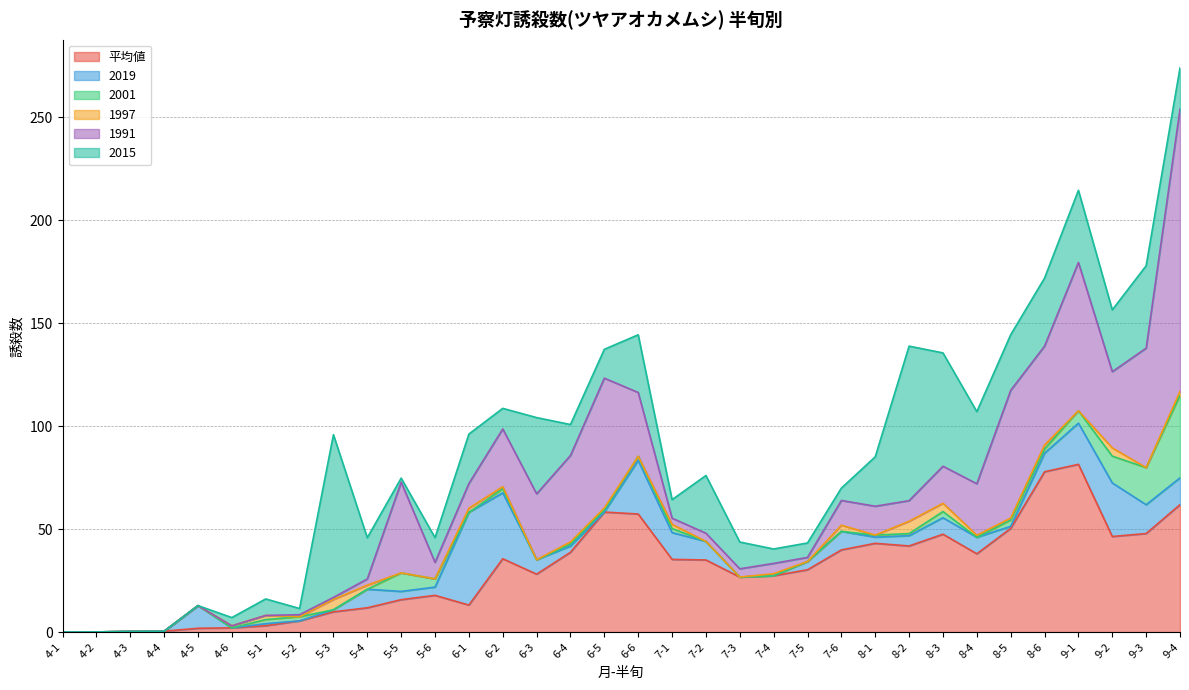

True or false: 平均値 and 2015 intersect in this chart.

True